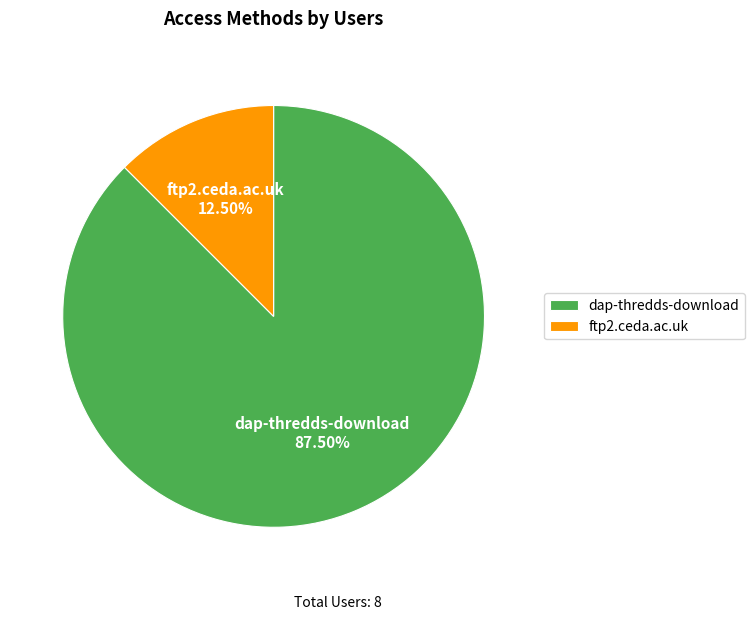

Is there any slice that represents more than half of the pie?

Yes